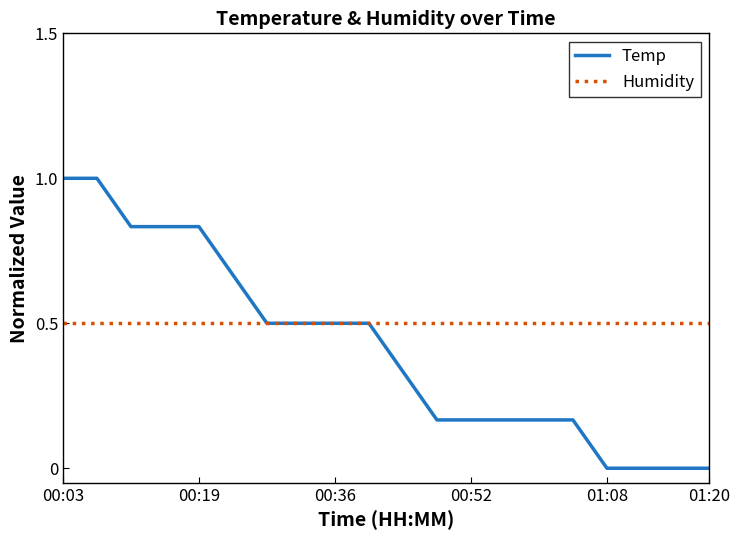

Which series has the largest range (max minus min)?

Temp